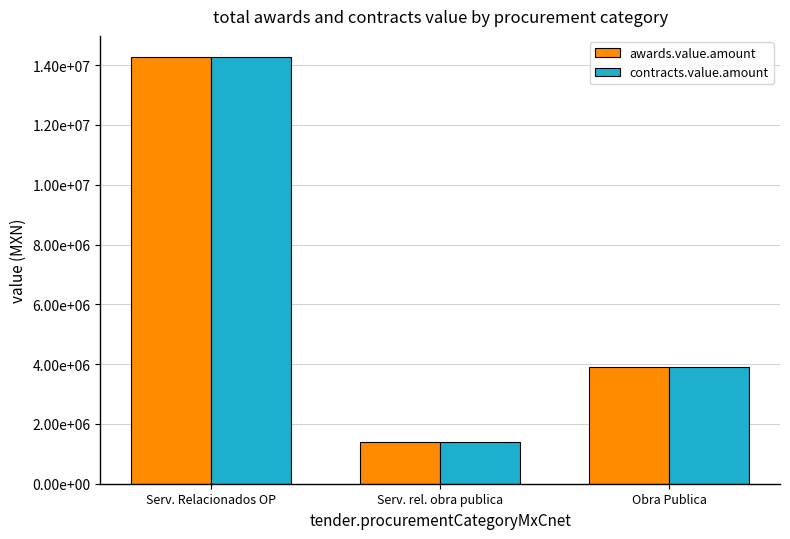

What is the approximate value of awards.value.amount at Serv. Relacionados OP?

14264869.9